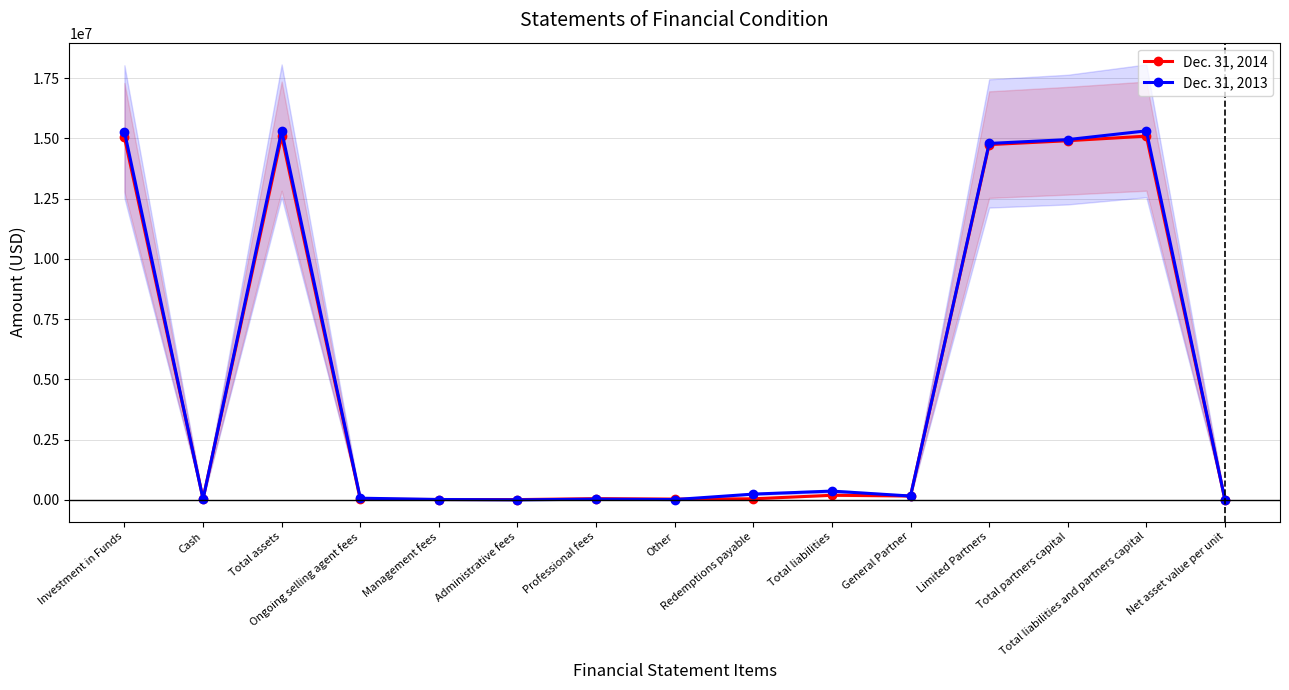

What is the maximum value for Dec. 31, 2013?

15315018.0